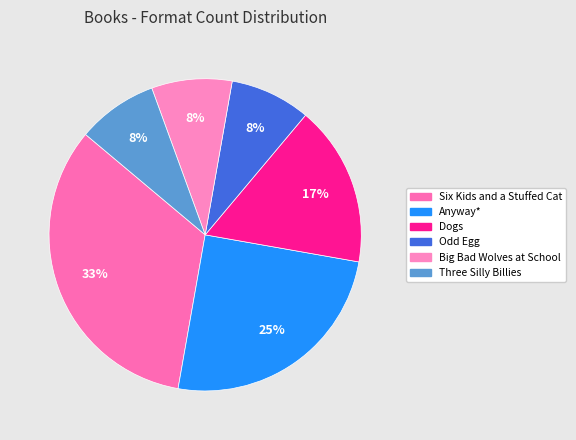

To the nearest percent, what percentage of the pie is Big Bad Wolves at School?

8%